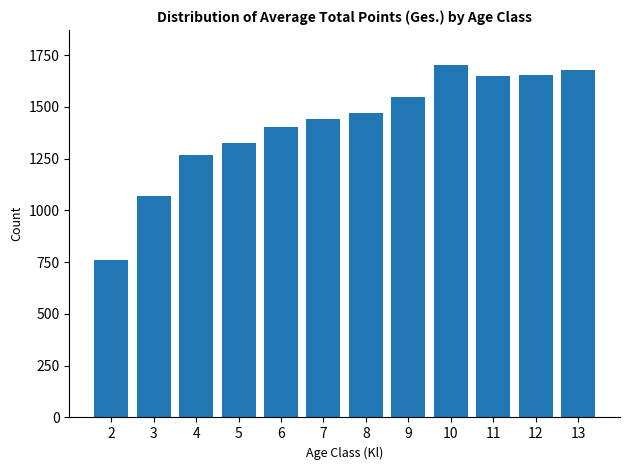

Are the bars horizontal?

No